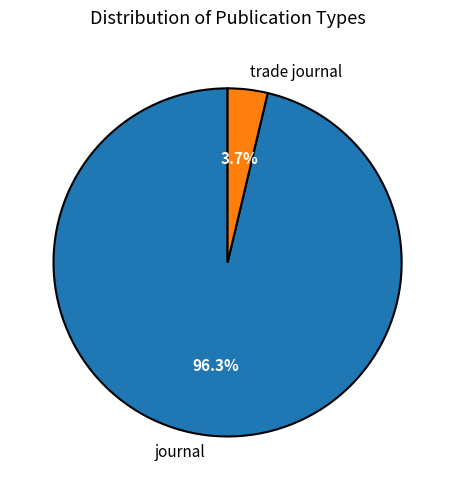

To the nearest percent, what is the difference between the trade journal and journal slice percentages?

93%